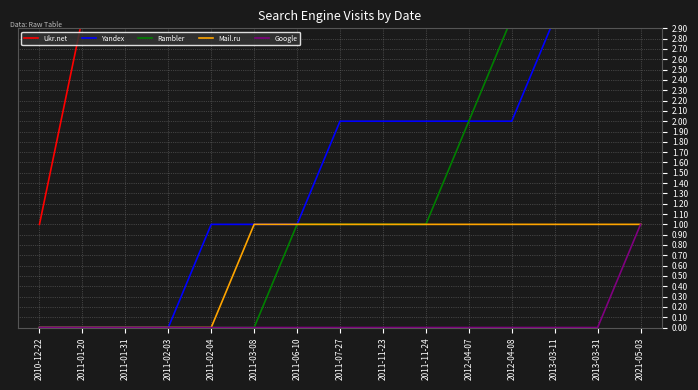

What is the sum of the Rambler values at 2011-03-08 and 2012-04-08?

3